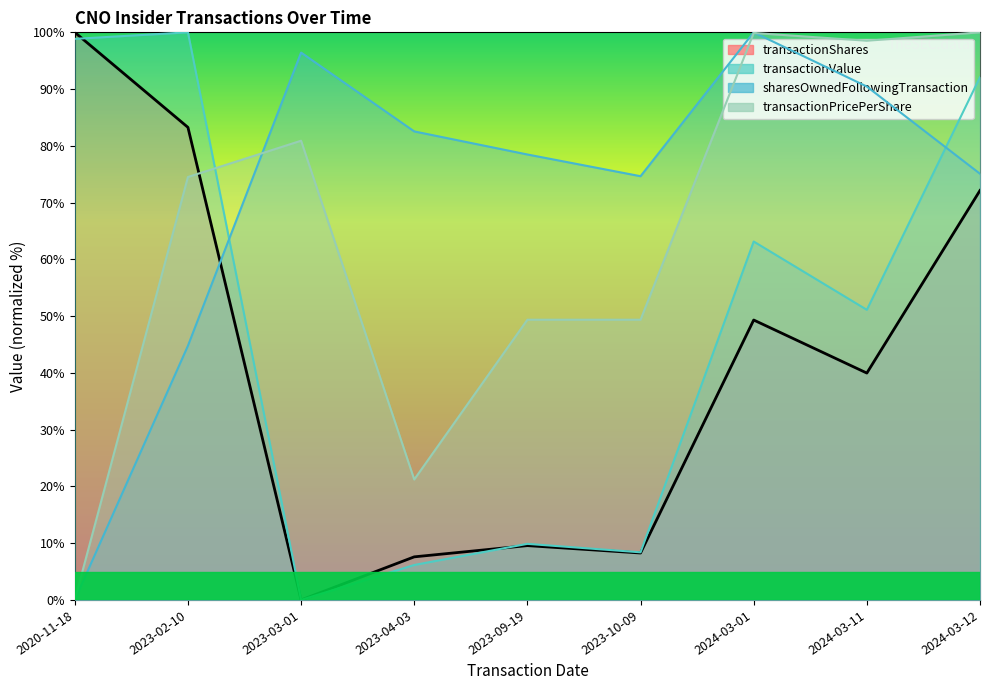

Between 2023-09-19 and 2024-03-11, which series saw the biggest shift?

transactionPricePerShare